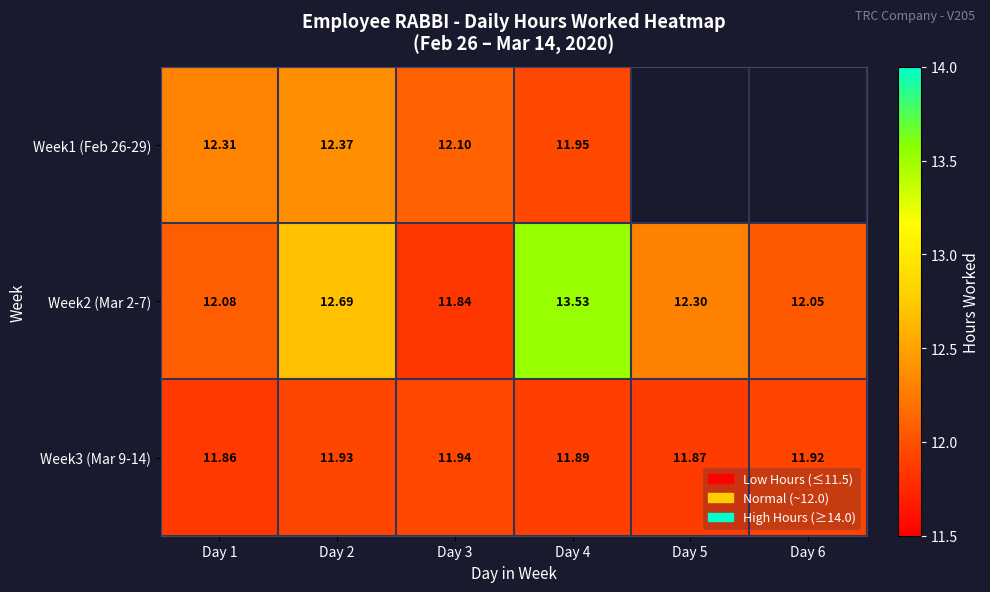

Rank the categories by Week2 (Mar 2-7) value from highest to lowest.

Day 4, Day 2, Day 5, Day 1, Day 6, Day 3